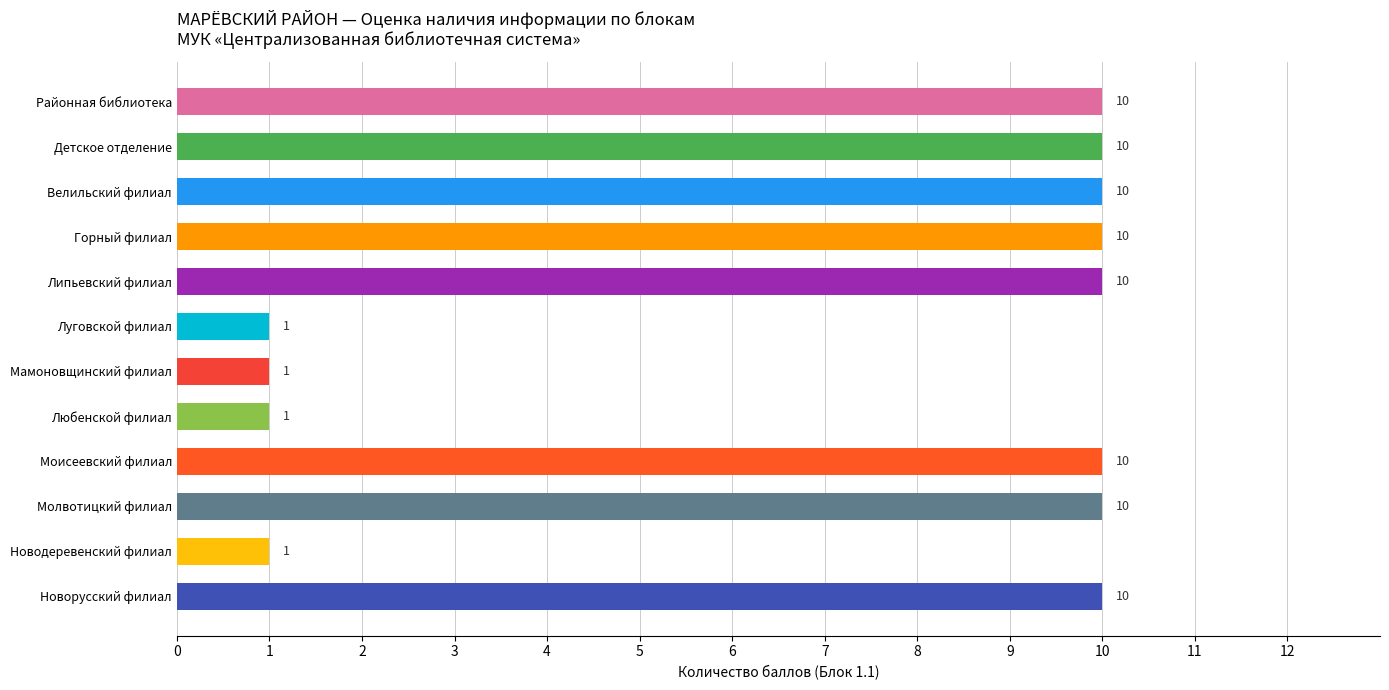

Are the bars horizontal?

Yes